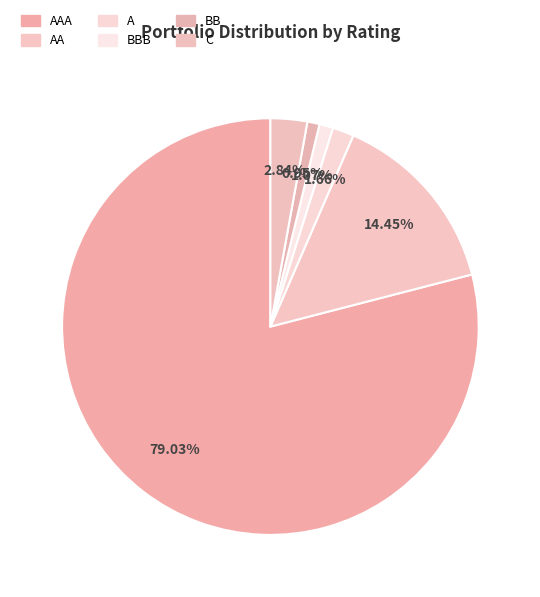

The A slice represents 2% of the pie. True or false?

True